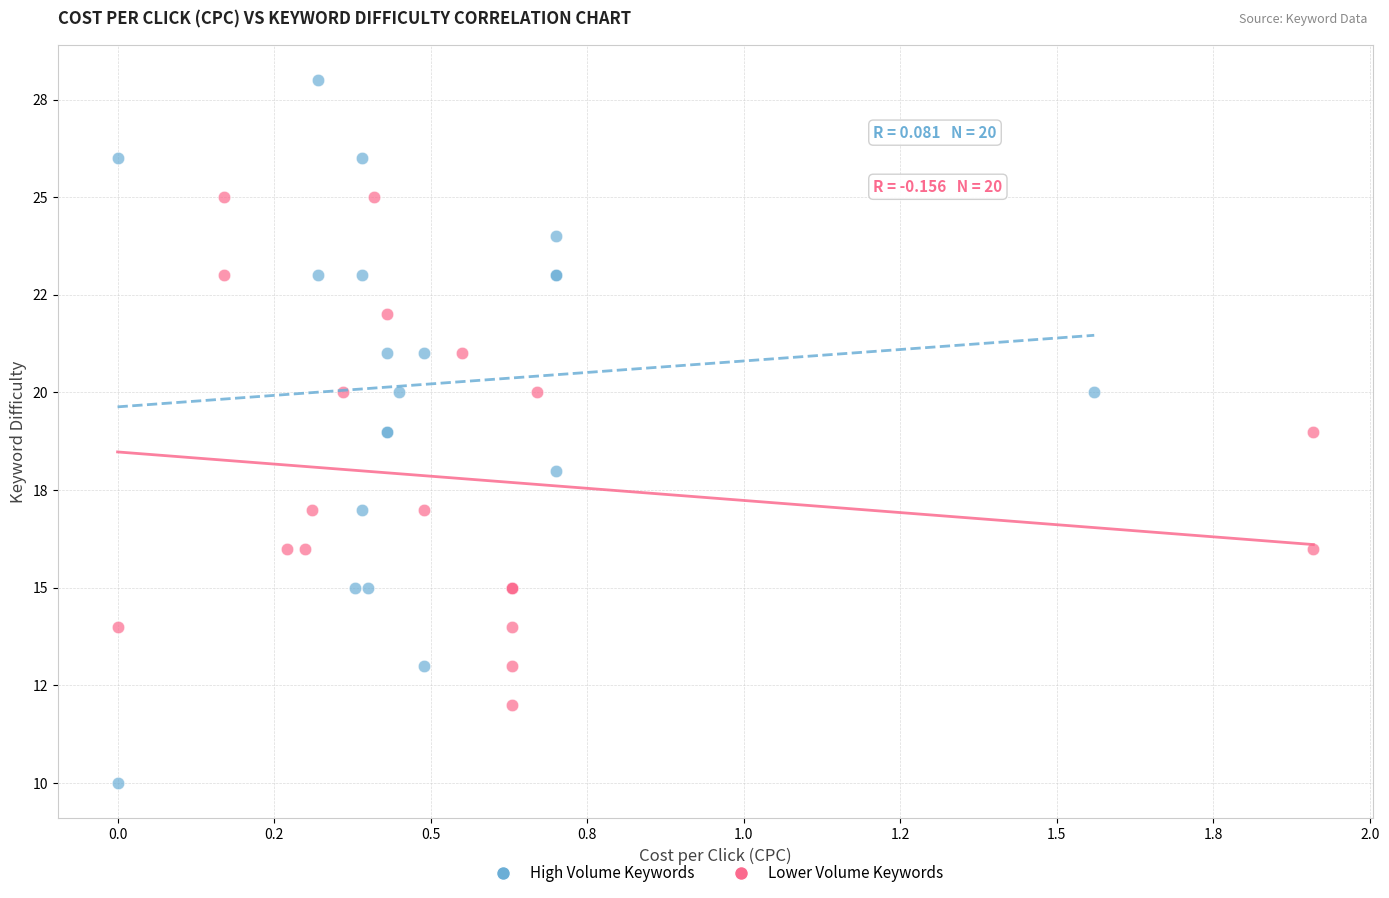

What are all the series names shown in the legend?

High Volume Keywords, Lower Volume Keywords